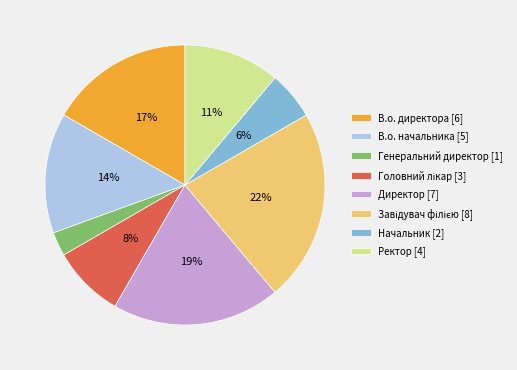

Is the sum of Директор [7] and Генеральний директор [1] greater than half?

No